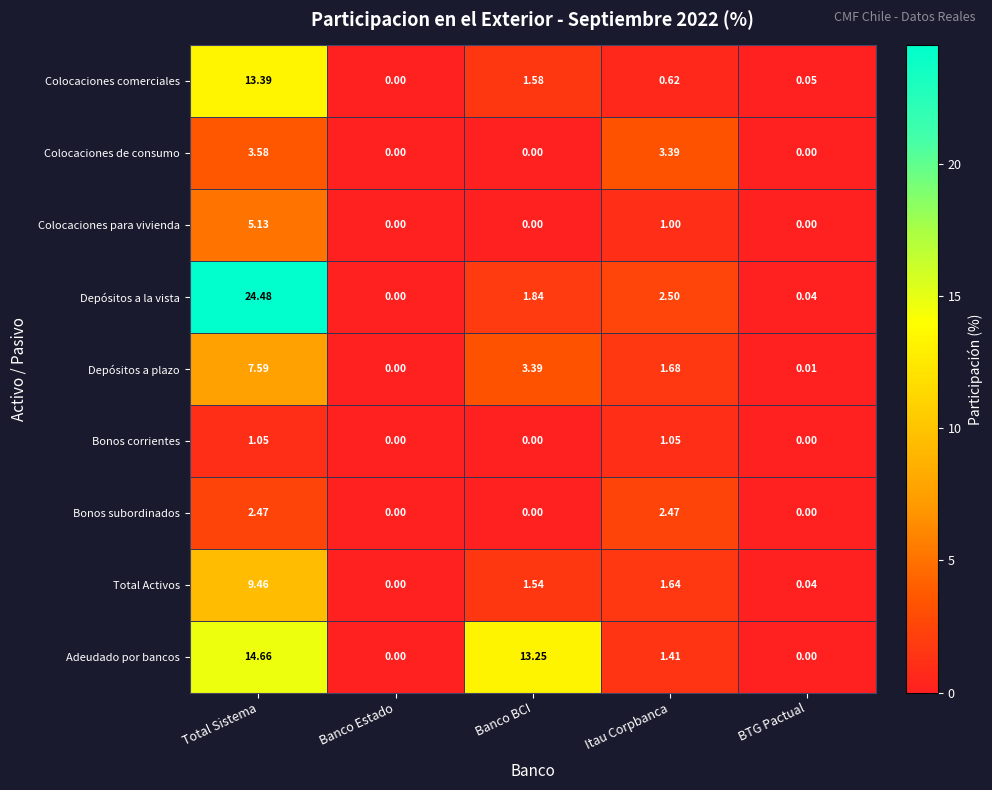

Which series has the largest range (max minus min)?

Depósitos a la vista